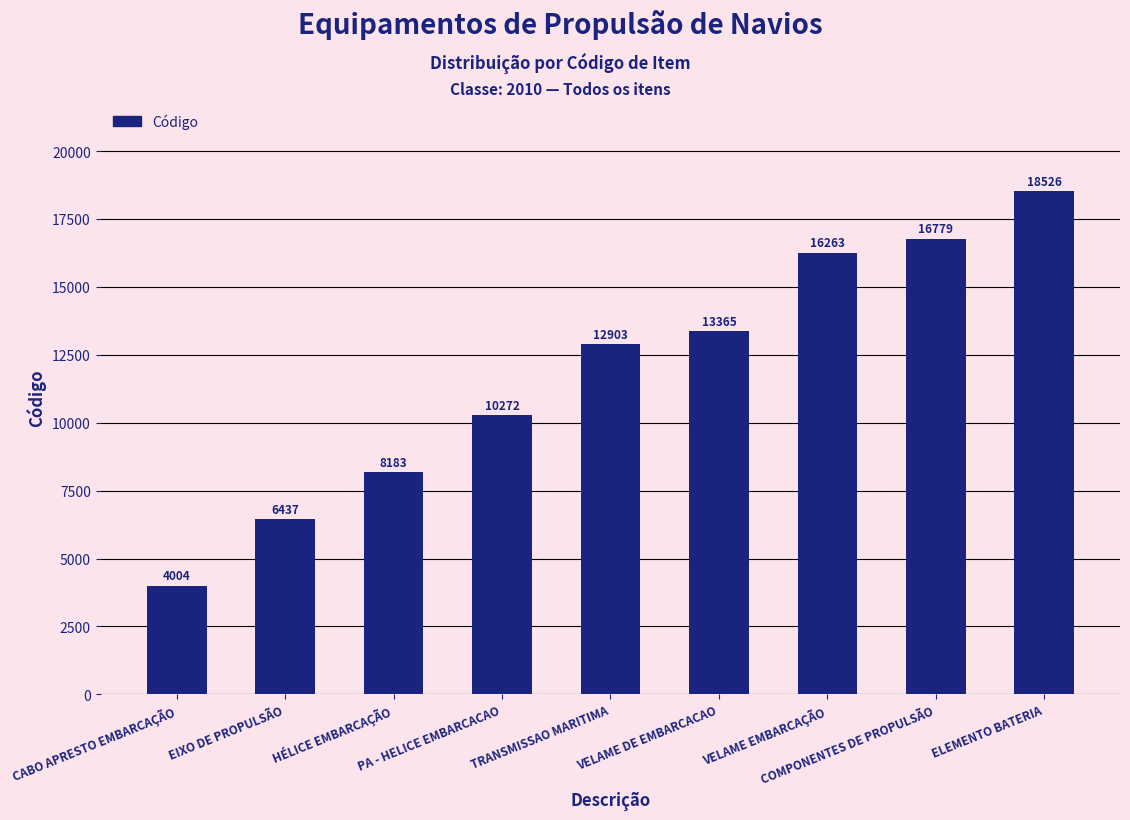

Approximately how many times larger is the value at TRANSMISSAO MARITIMA compared to VELAME DE EMBARCACAO?

1.0